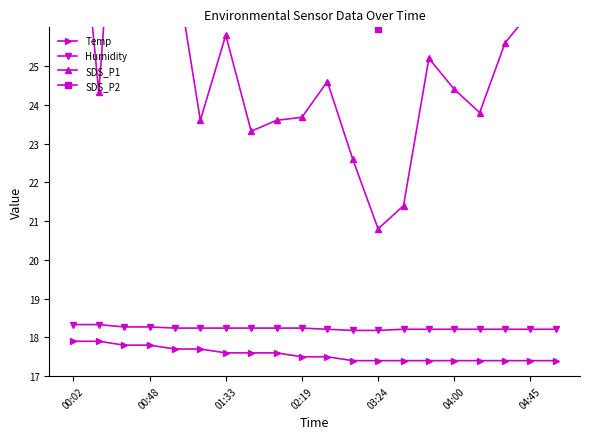

At which category does the chart reach its minimum across all series?

11